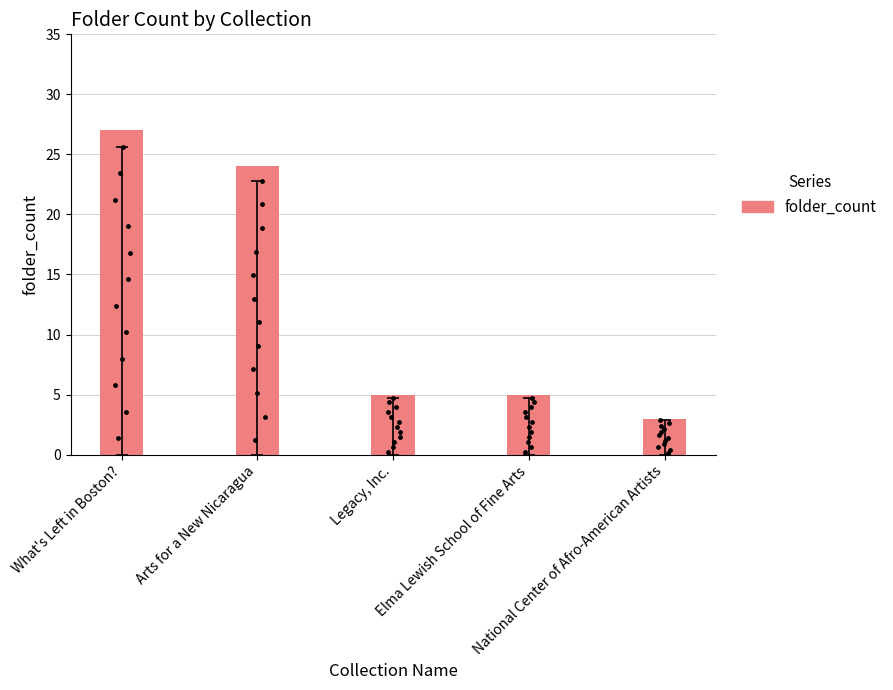

Approximately how many times larger is the value at Arts for a New Nicaragua compared to Elma Lewish School of Fine Arts?

4.8